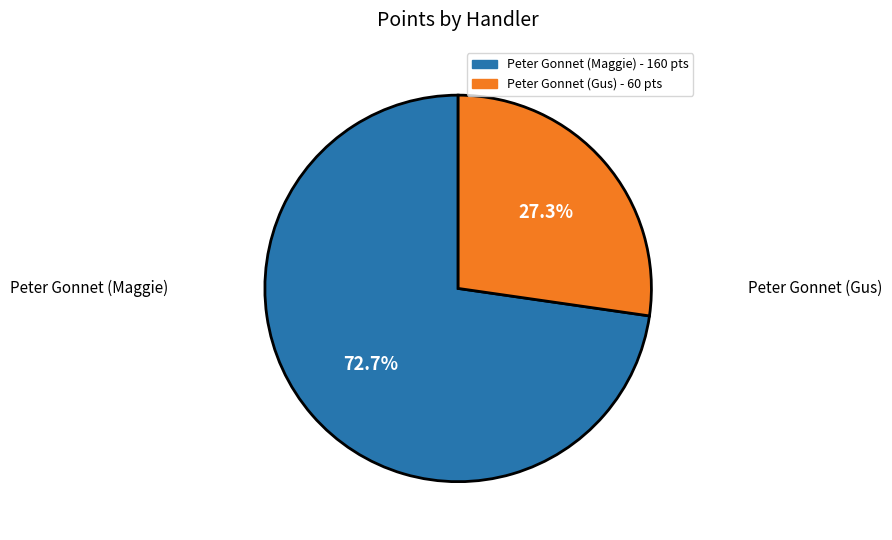

Which category accounts for the majority?

Peter Gonnet (Maggie)